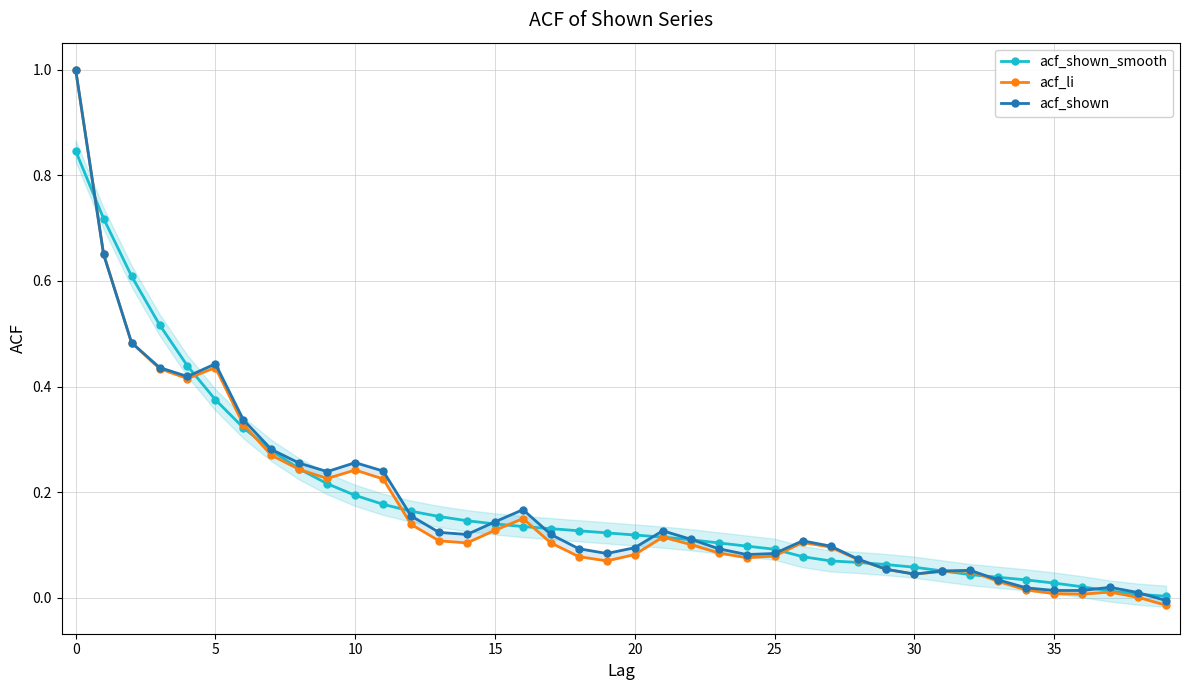

True or false: acf_li and acf_shown intersect in this chart.

False